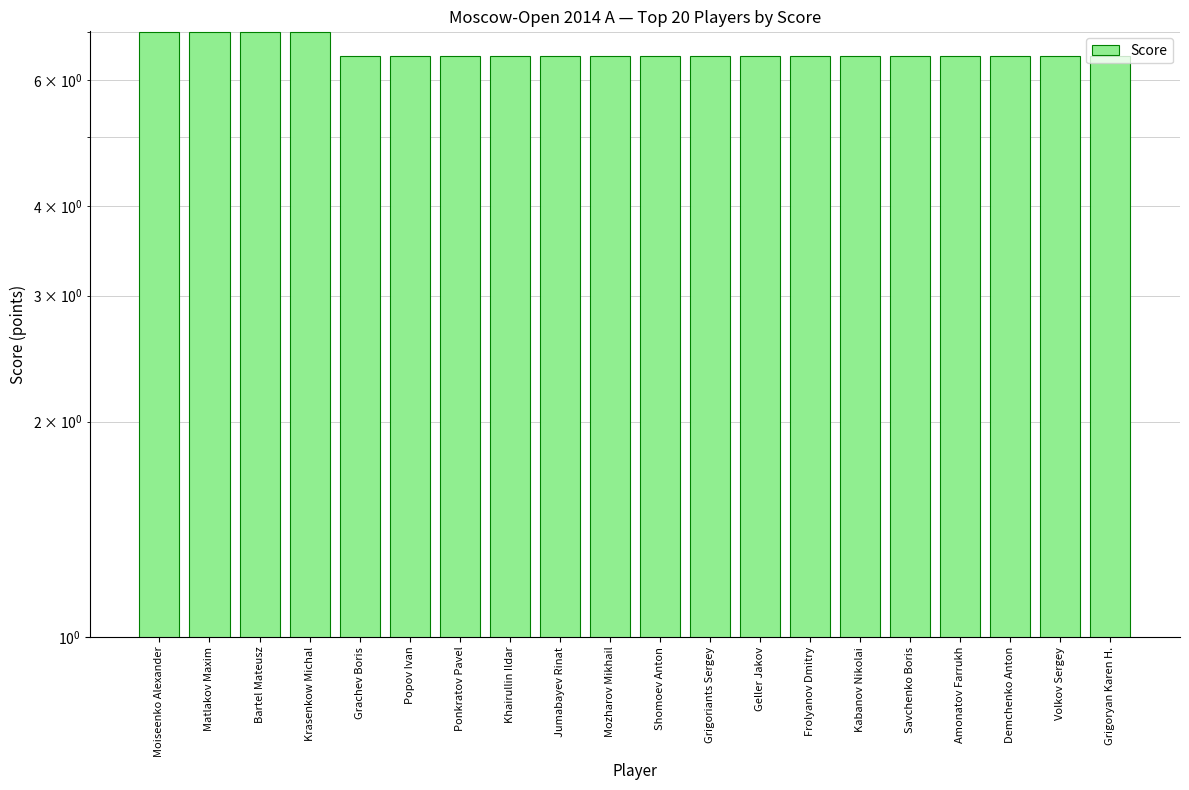

Which has a higher value, Krasenkow Michal or Amonatov Farrukh?

Krasenkow Michal